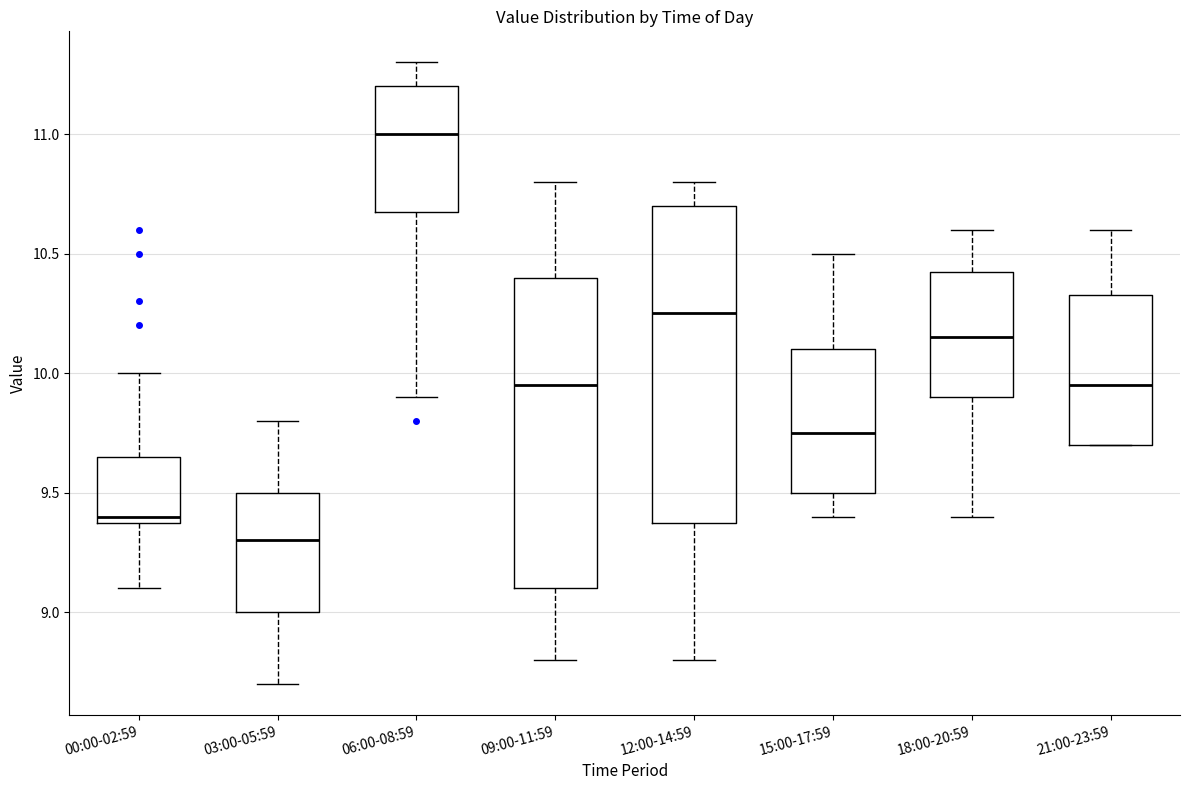

Which box has the lowest median line?

03:00-05:59